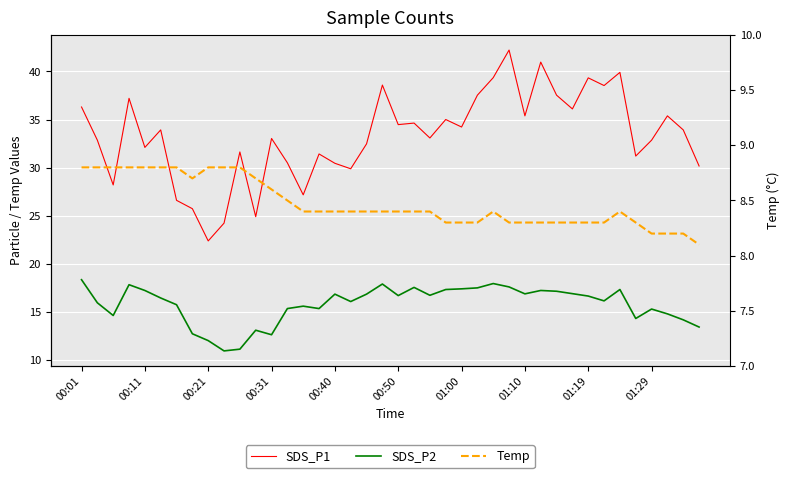

Which has a higher value, 32 or 00:11?

32